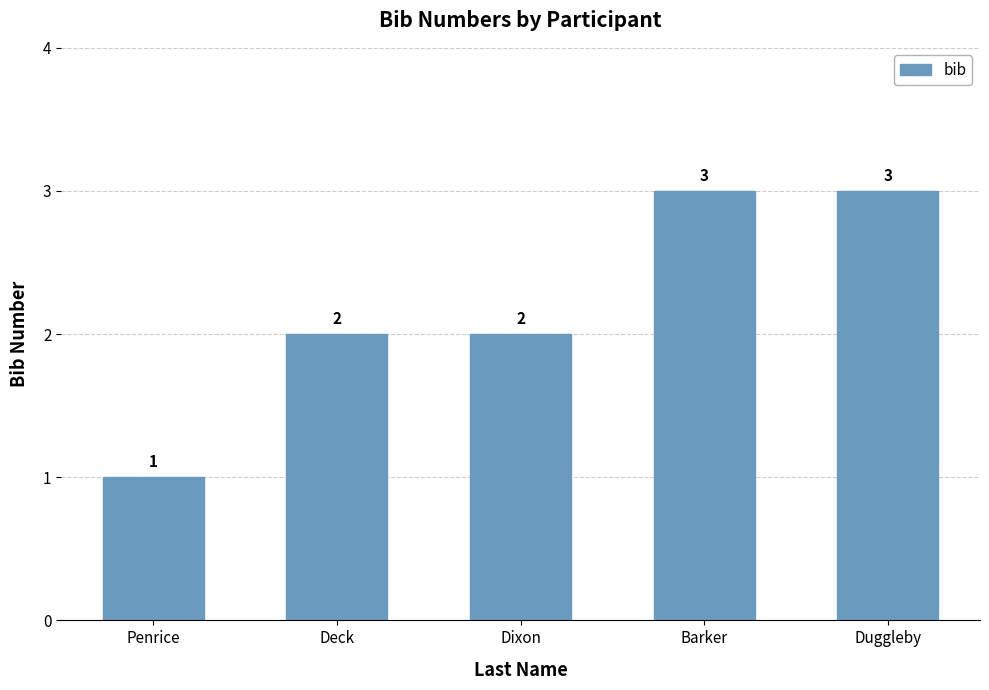

What is the average value?

2